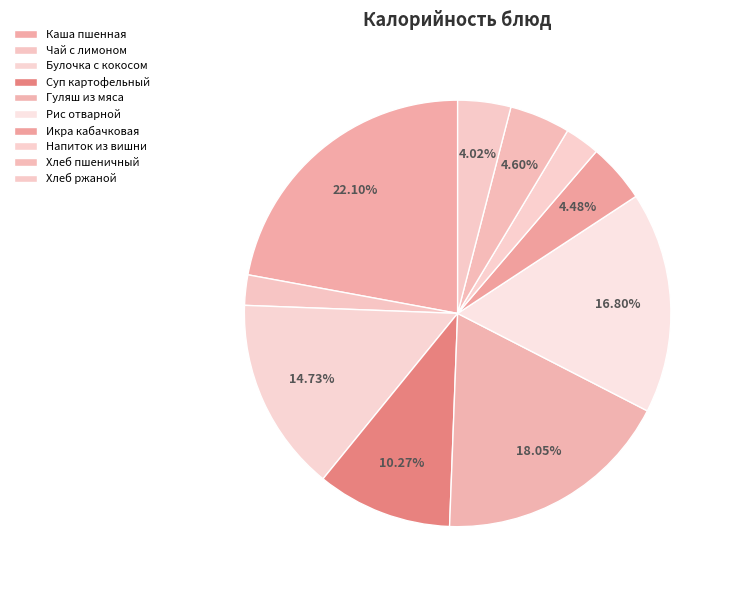

Count the number of slices in the pie.

10